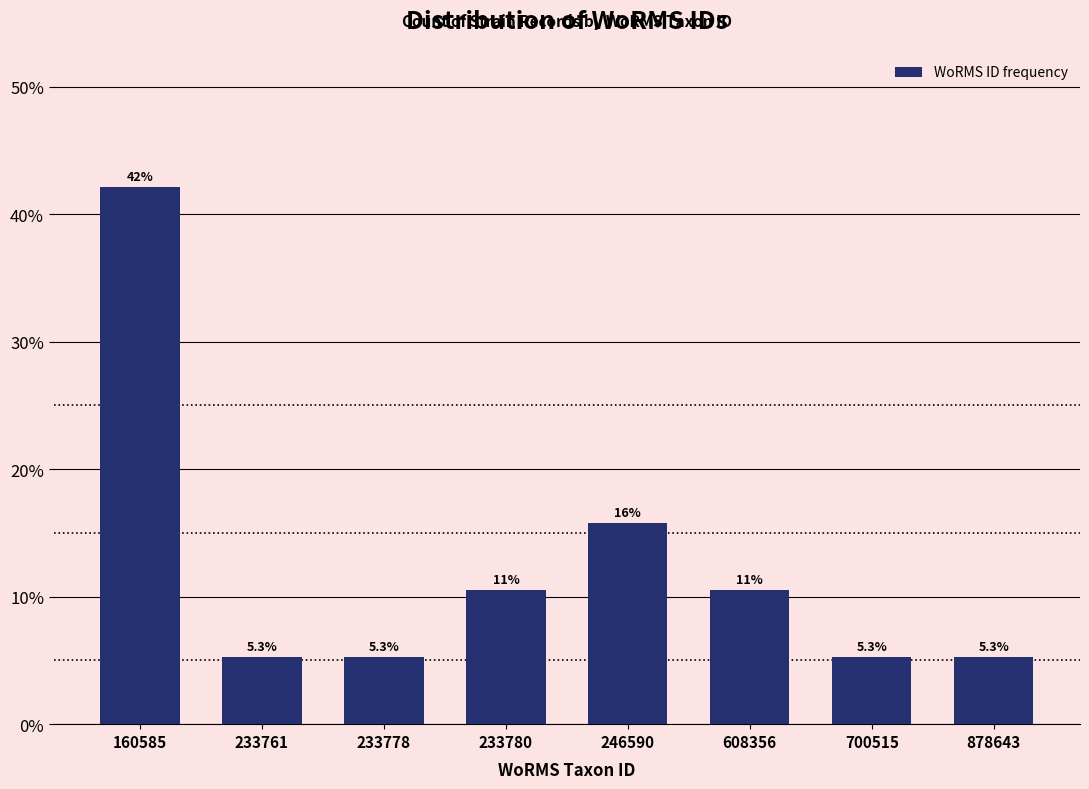

Reading right to left, extract all data points from this chart.

5.3	5.3	10.5	15.8	10.5	5.3	5.3	42.1